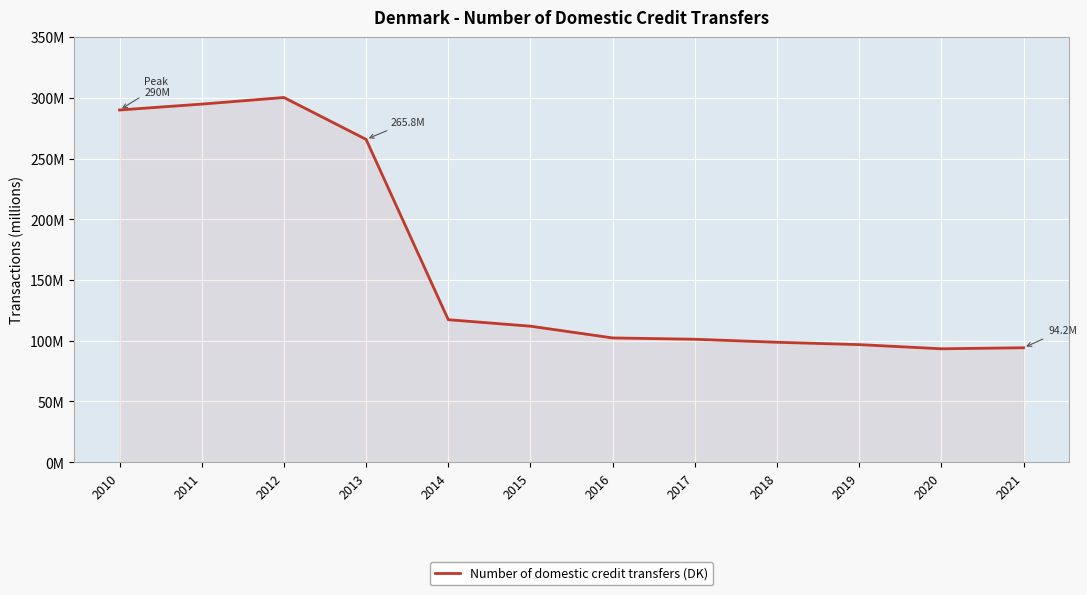

How many interior local valleys (lower than both neighbors) does the data have?

1